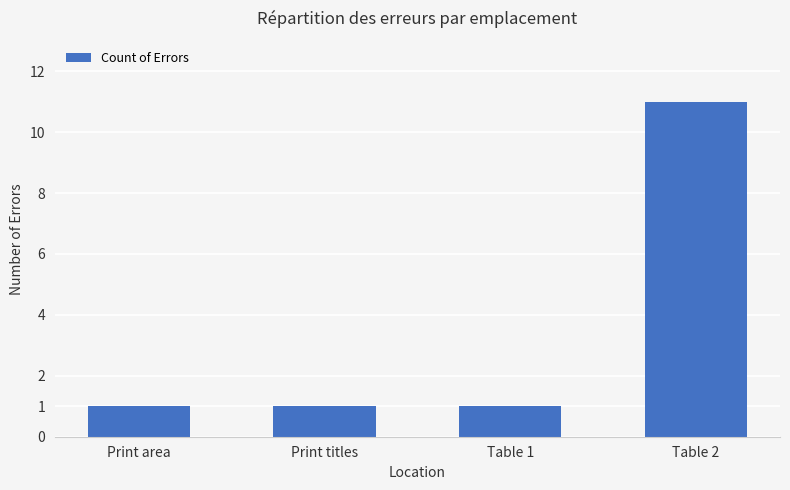

Approximately how many times larger is the value at Print titles compared to Print area?

1.0